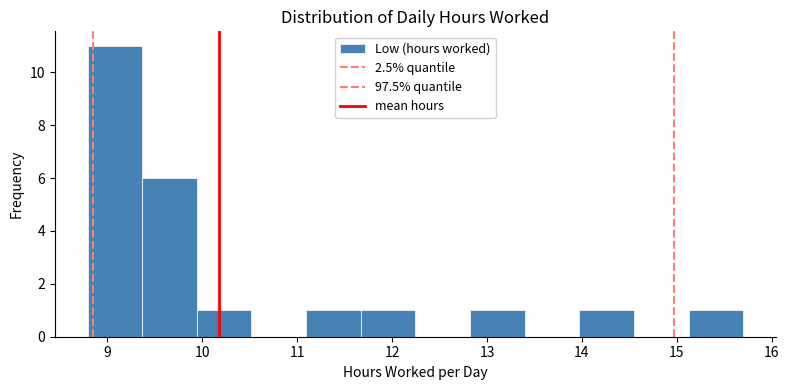

Over which range of the x-axis is the bar tallest?

8.8 to 9.4